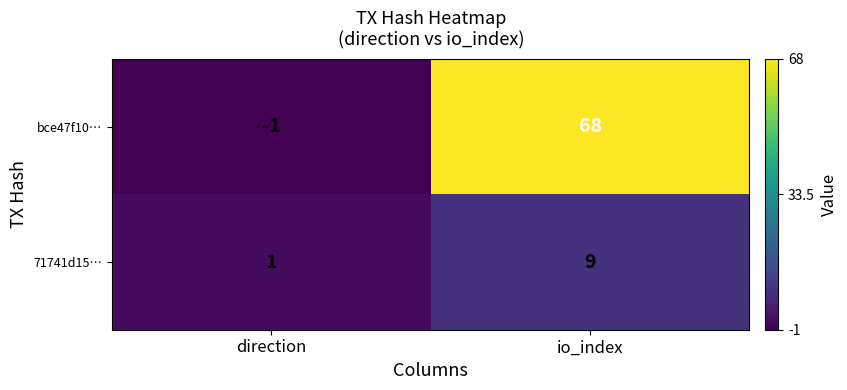

Rank the series by their average value, from lowest to highest.

71741d15…, bce47f10…